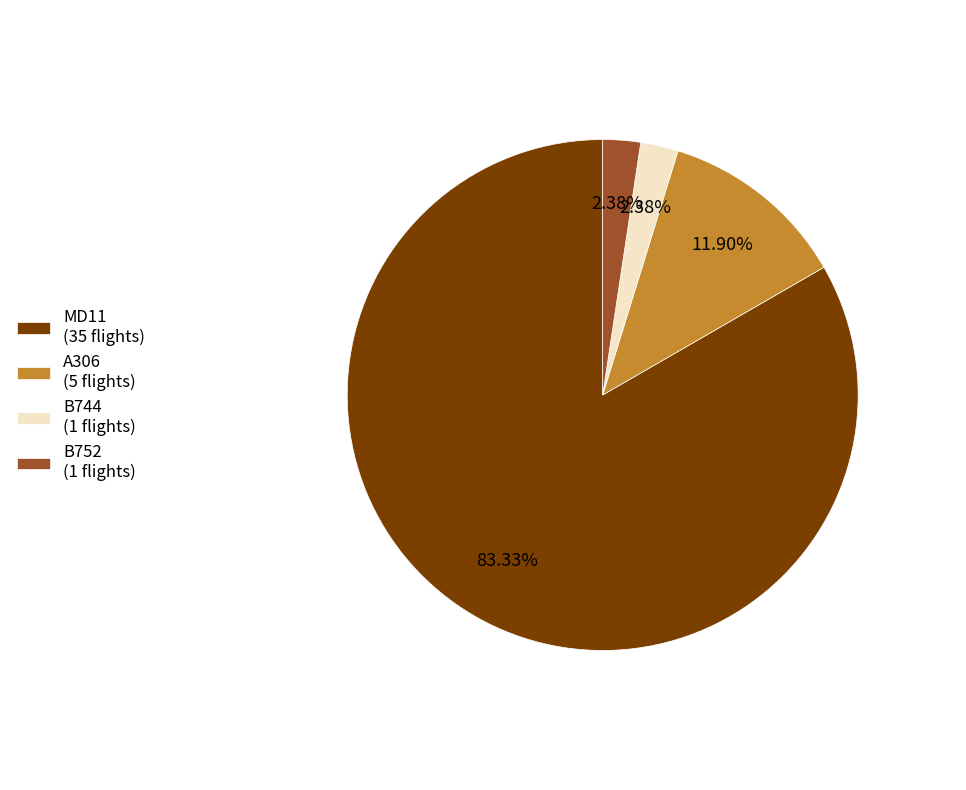

To the nearest percent, what portion does MD11 represent?

83%